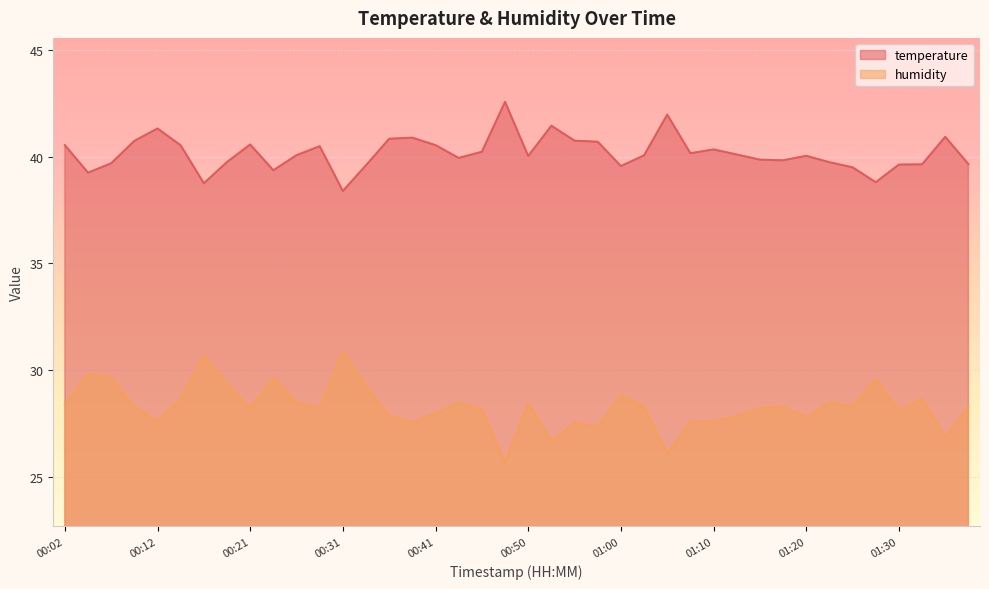

How many lines are shown in the chart?

2